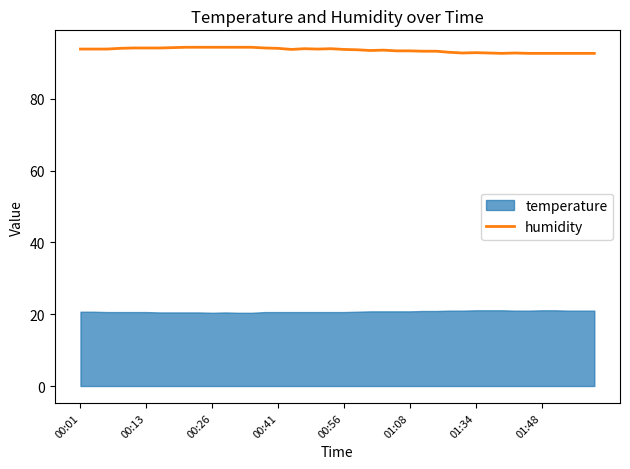

What is the lowest value of the humidity series?

92.7